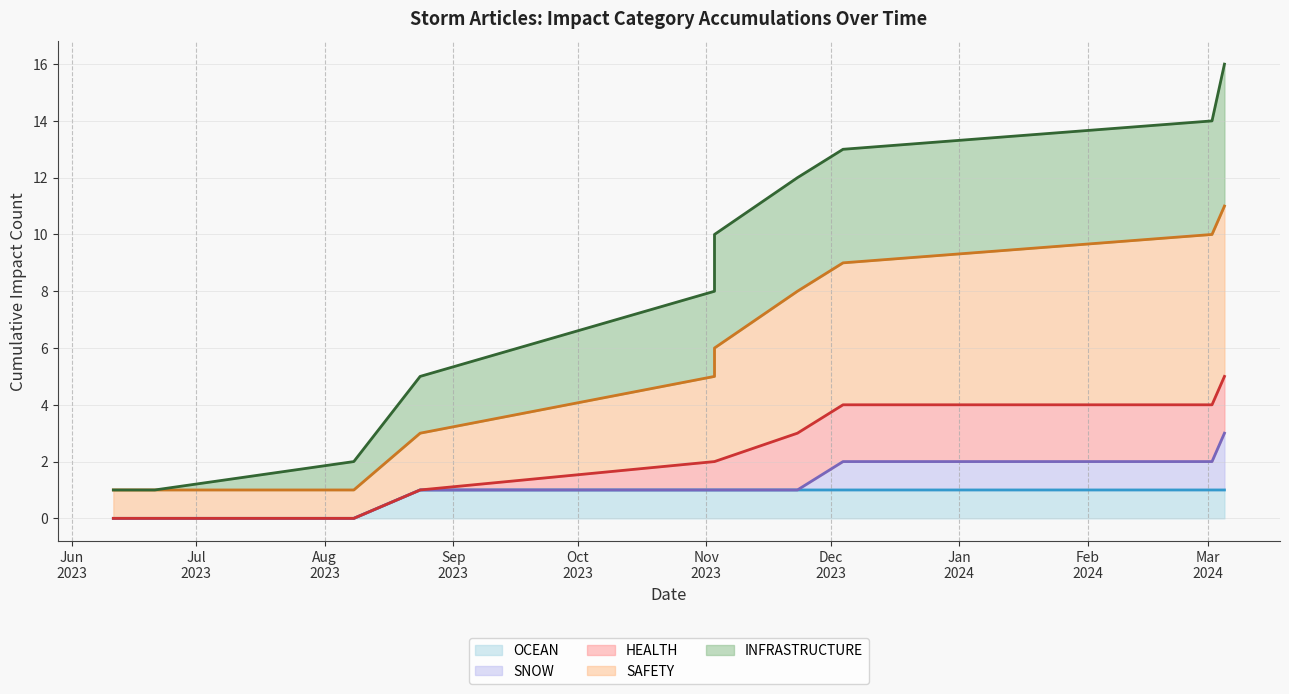

What is the difference between the maximum and second lowest values in the OCEAN (cumulative) series?

1